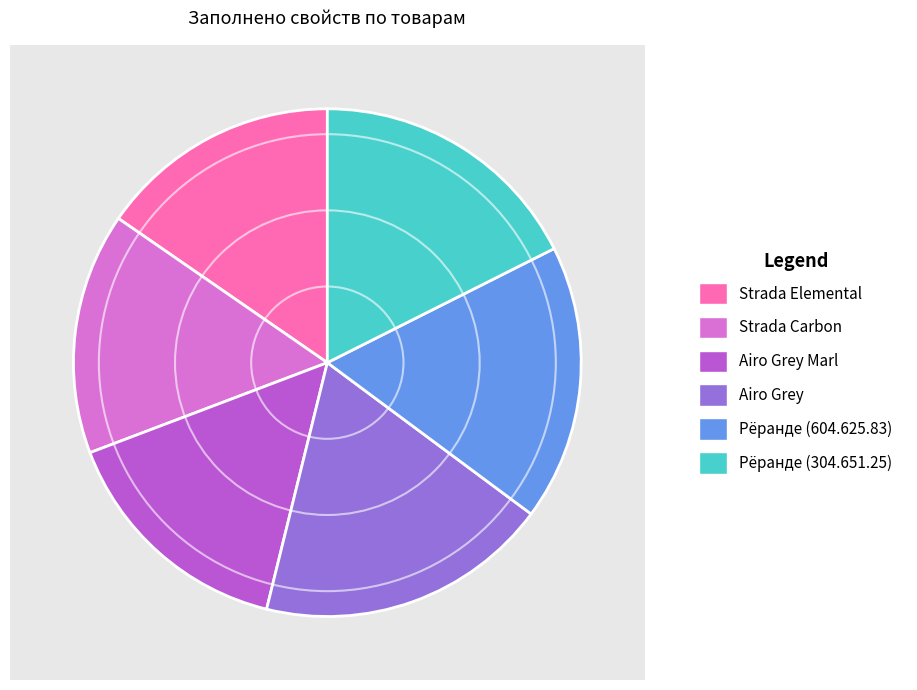

To the nearest percent, what percentage of the pie is Рёранде (604.625.83)?

18%